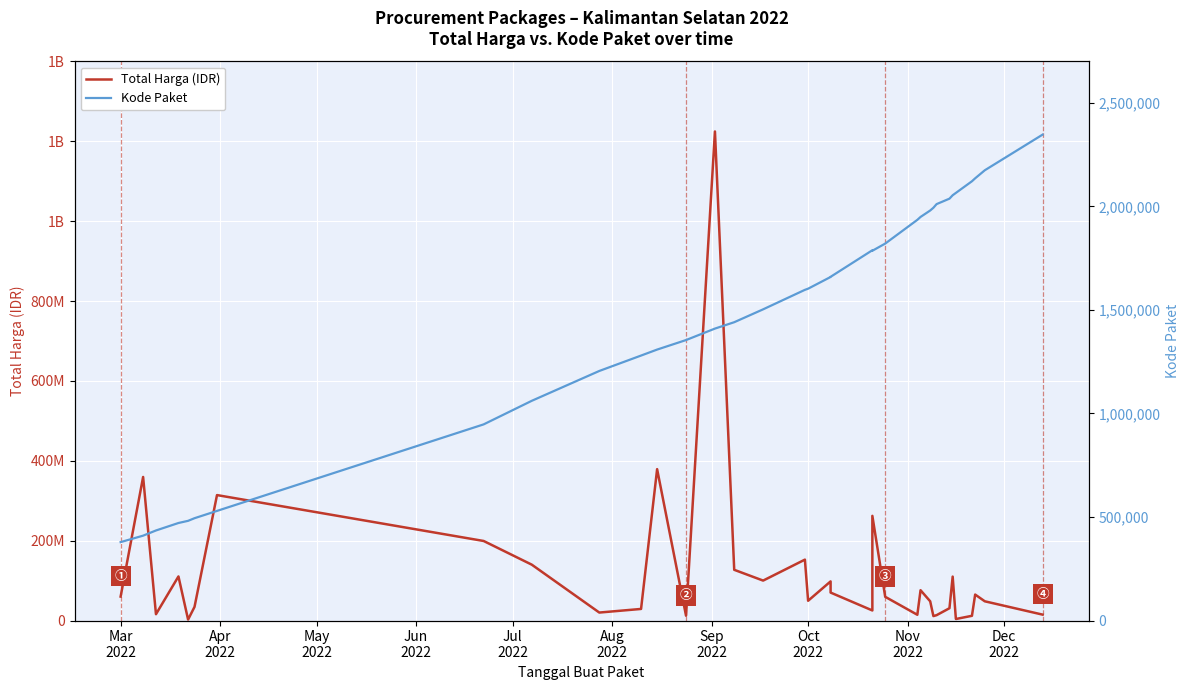

What is the minimum value for Total Harga (IDR)?

2395750